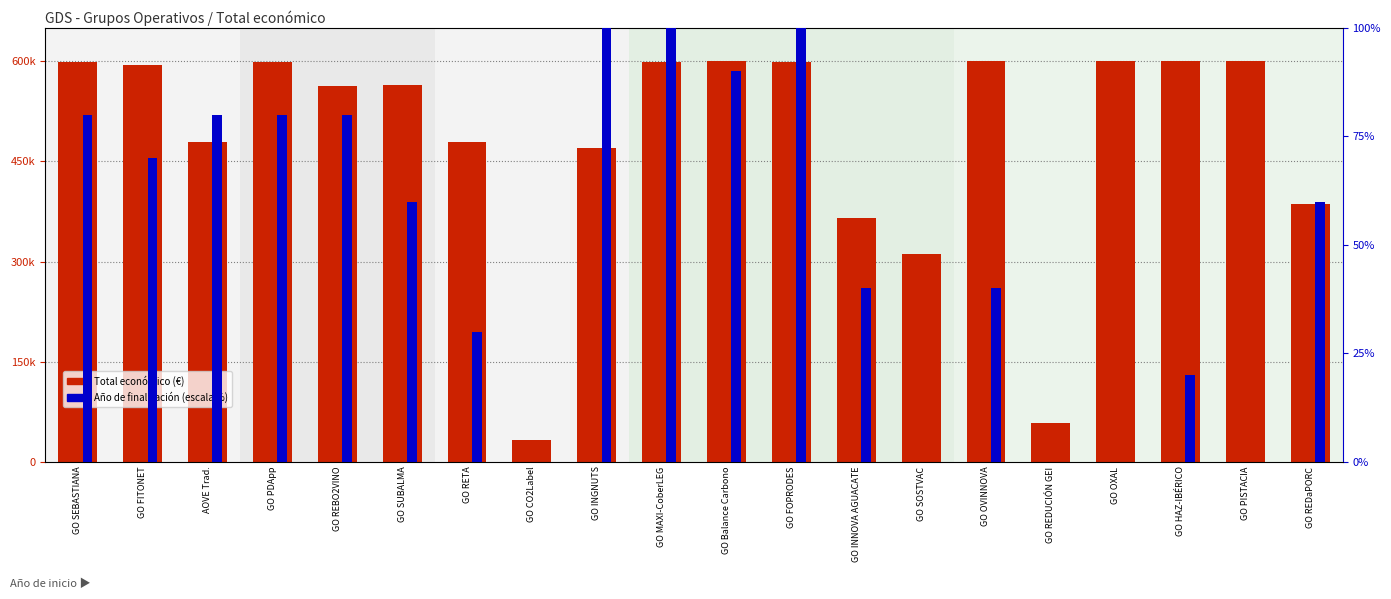

At which label is Año de finalización closest to 50?

GO SUBALMA